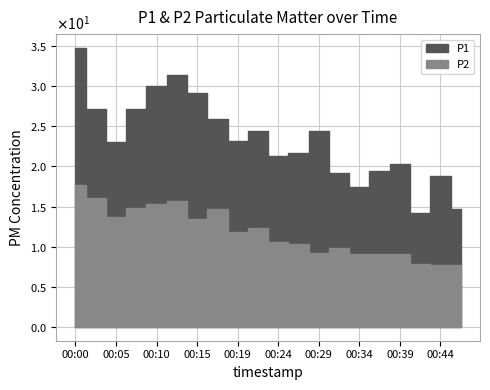

What is the value of the P2 point at the 16th from the left?

9.0